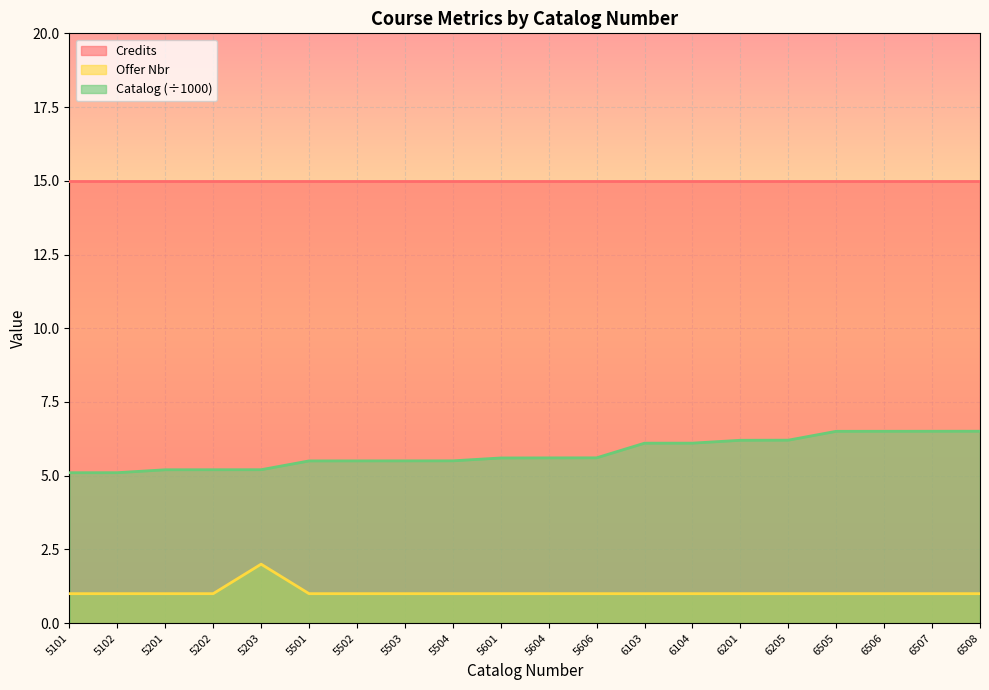

What is the sum of all Catalog values?

115.3